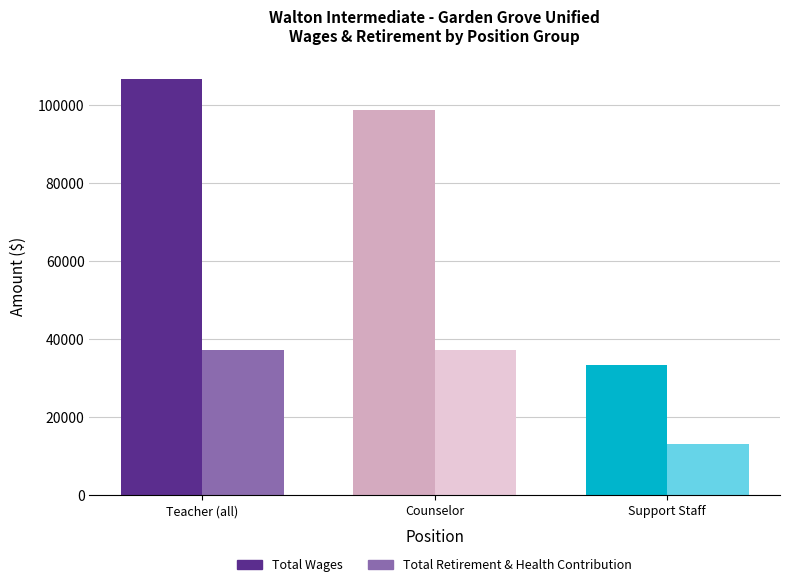

List the series in order of their overall mean, lowest first.

Total Retirement & Health Contribution, Total Wages